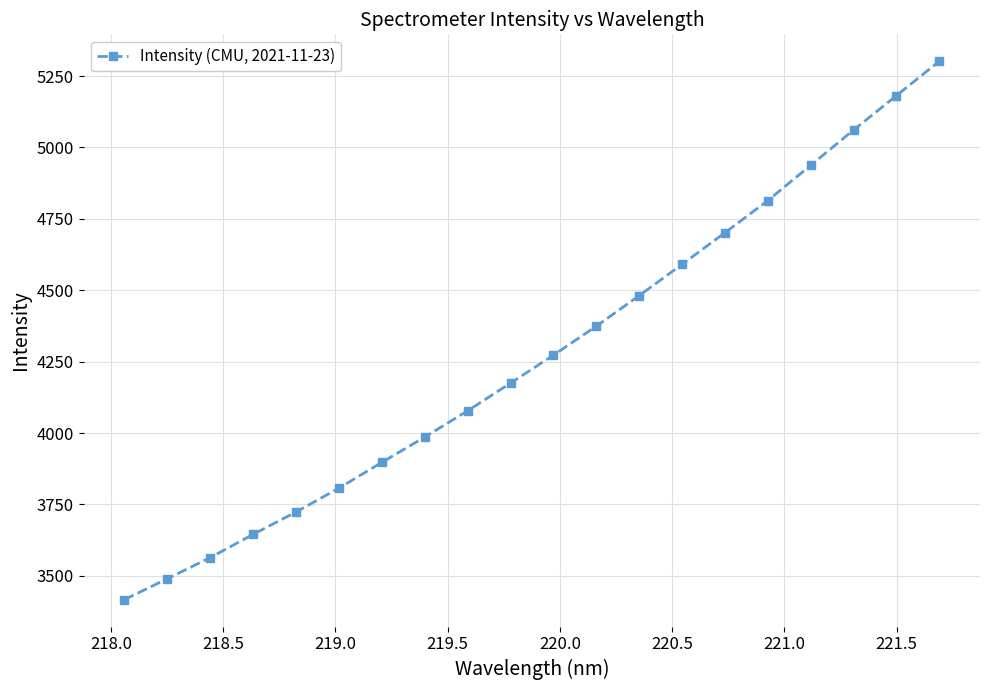

What is the value of the 10th point from the left?

4174.9